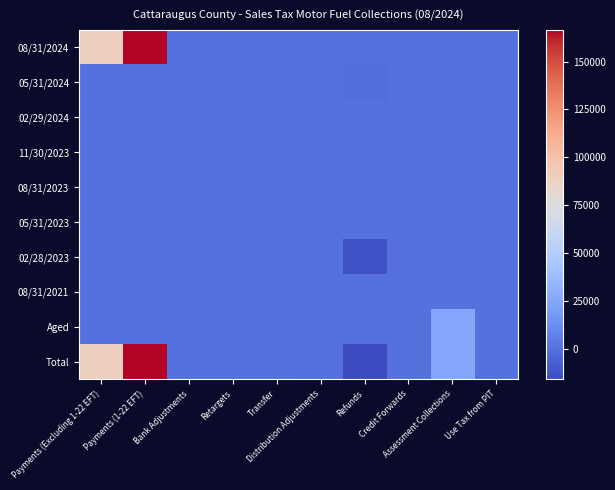

Which has a higher value, Refunds or Assessment Collections?

Assessment Collections